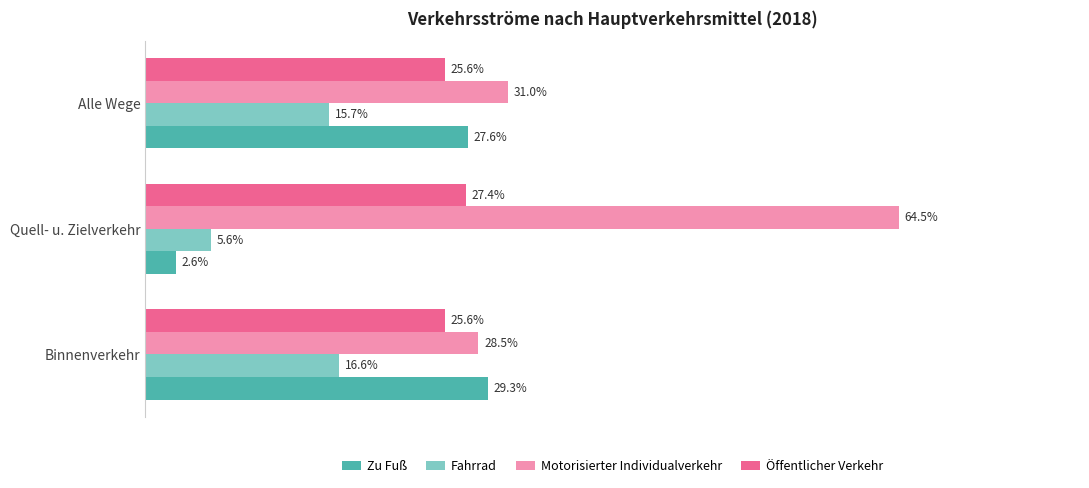

Rank the categories by Zu Fuß value from lowest to highest.

Quell- u. Zielverkehr, Alle Wege, Binnenverkehr